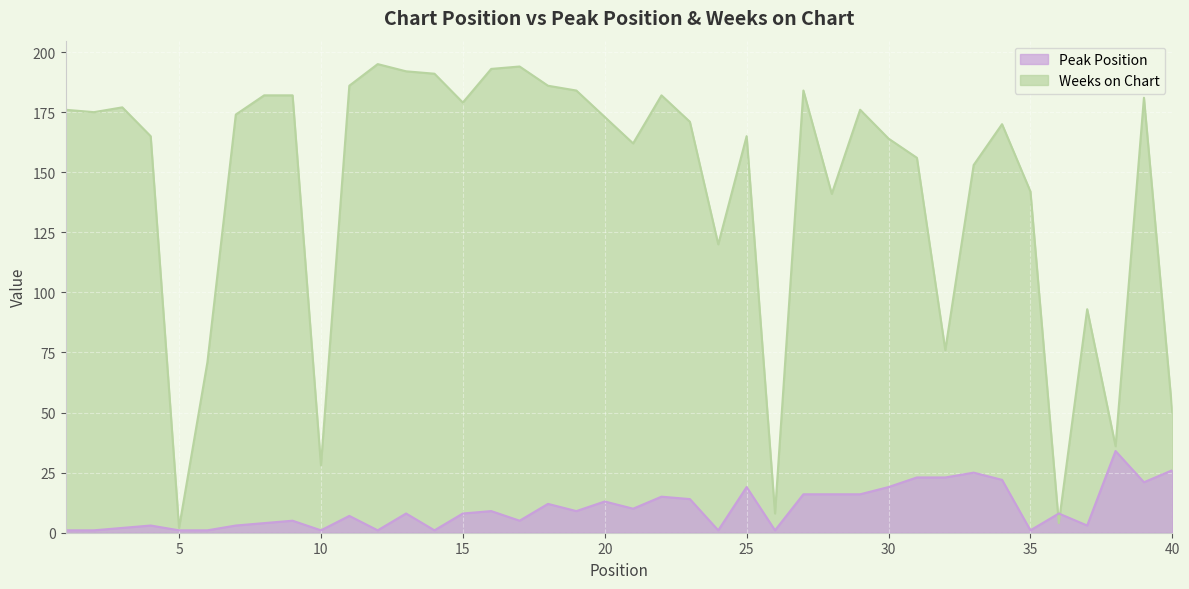

Which series has the largest range (max minus min)?

Weeks on Chart